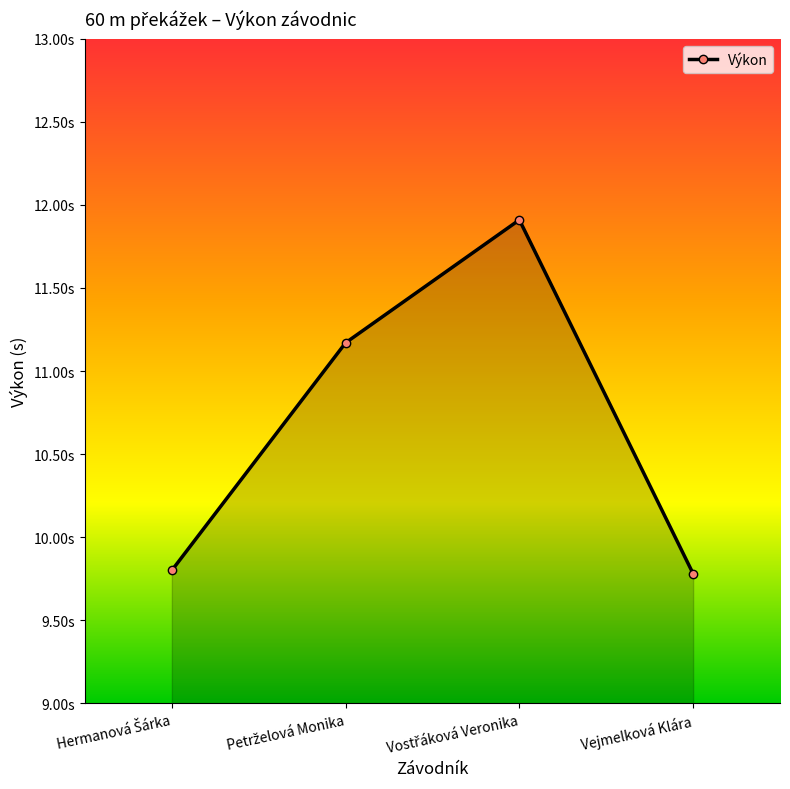

Does the chart have visible grid lines?

No